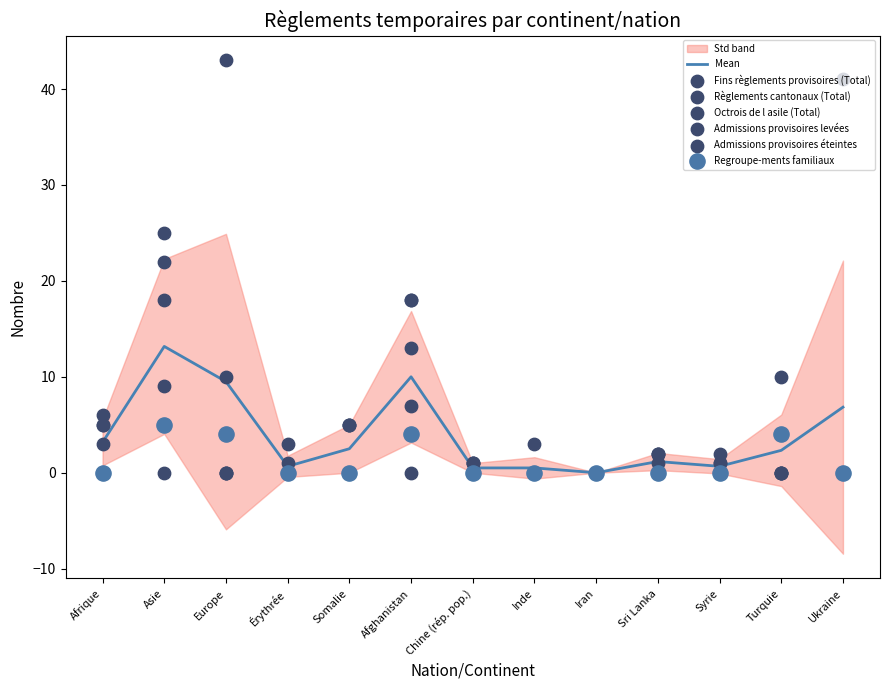

At which category is the sum across all series the highest?

Asie